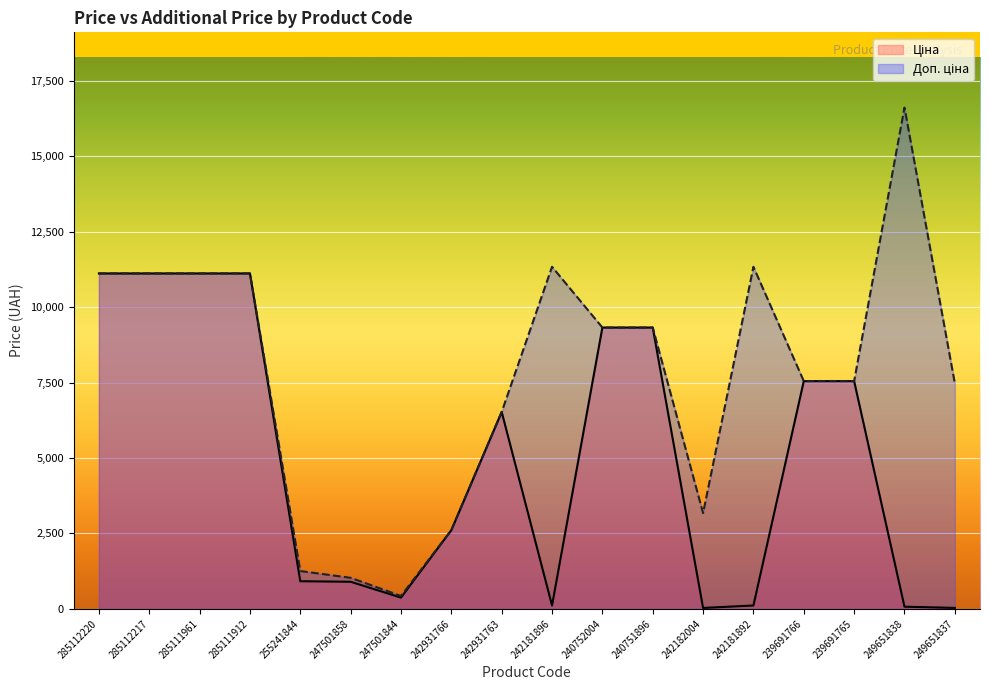

What value does the Доп. ціна series have at 249651837?

7474.0